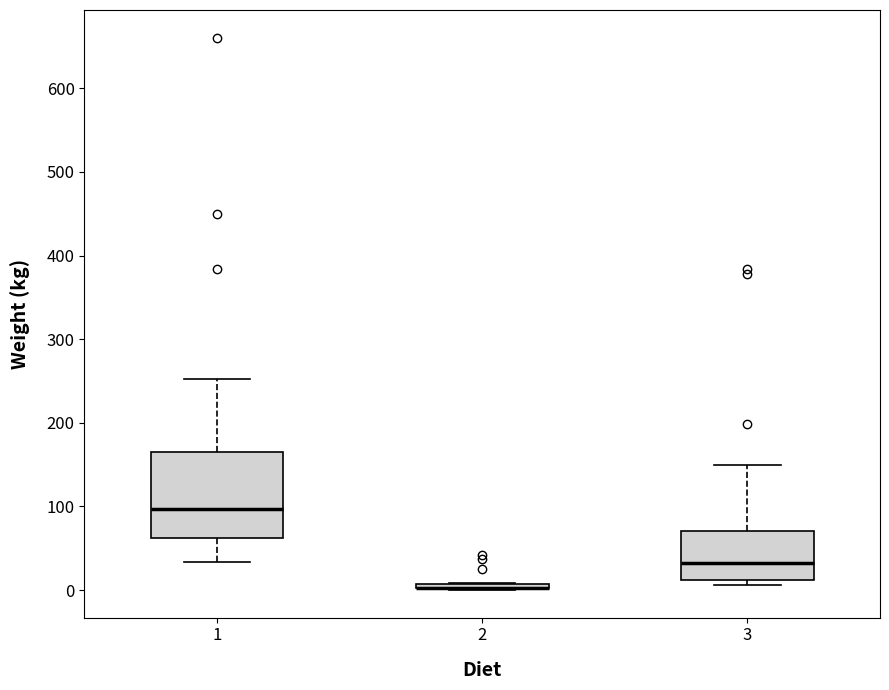

Where does the median line of the box at x = 1 sit on the y-axis? The values are not printed on the chart, so give them approximately, as read against the axis.

100